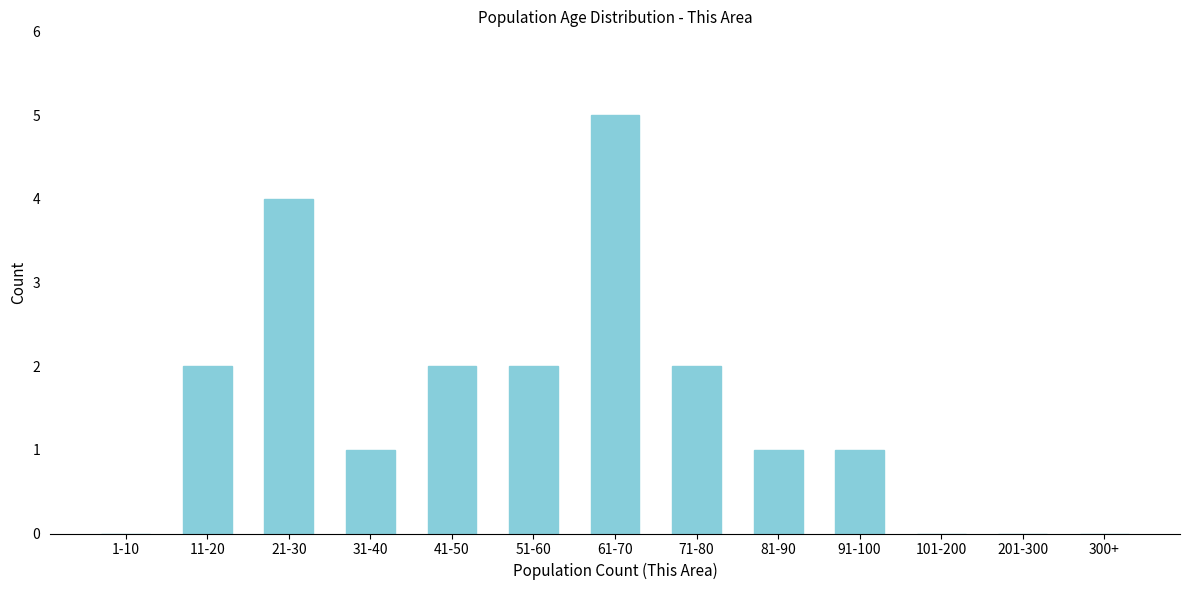

Reading left to right, transcribe all the data shown in this chart.

1-10=0	11-20=2	21-30=4	31-40=1	41-50=2	51-60=2	61-70=5	71-80=2	81-90=1	91-100=1	101-200=0	201-300=0	300+=0